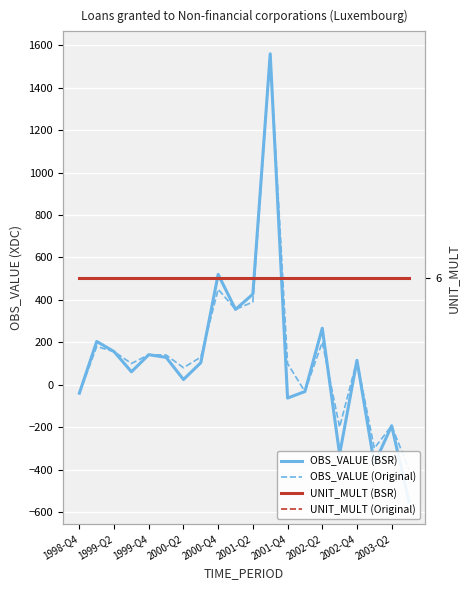

What is the spread (max minus min) of values at 13?

38.3